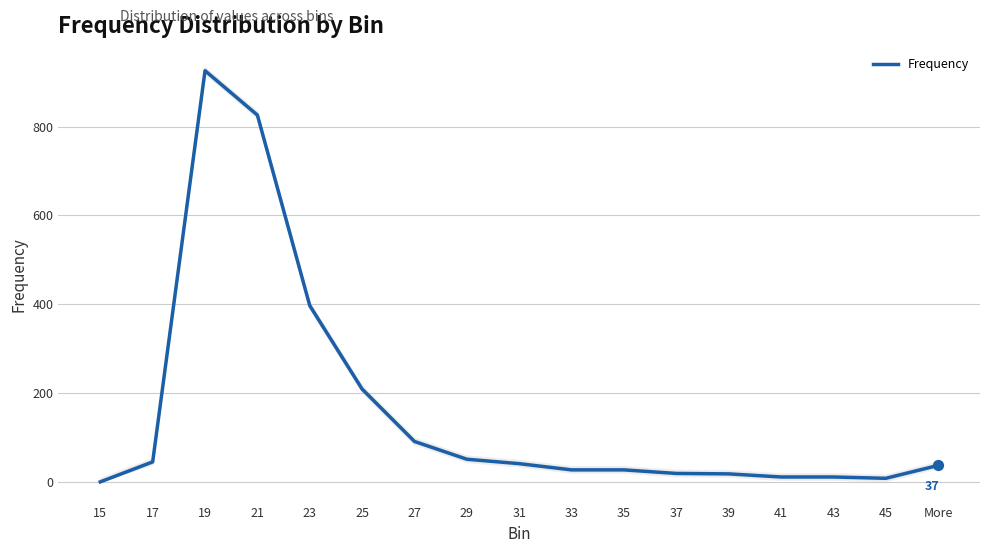

Which has a higher value, 27 or 31?

27